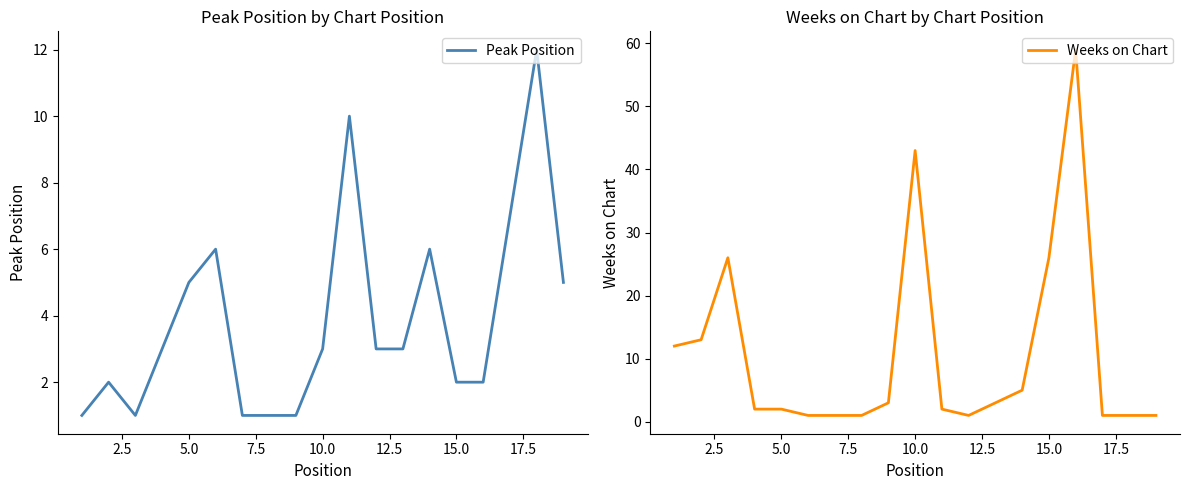

Which series has the largest range (max minus min)?

Weeks on Chart